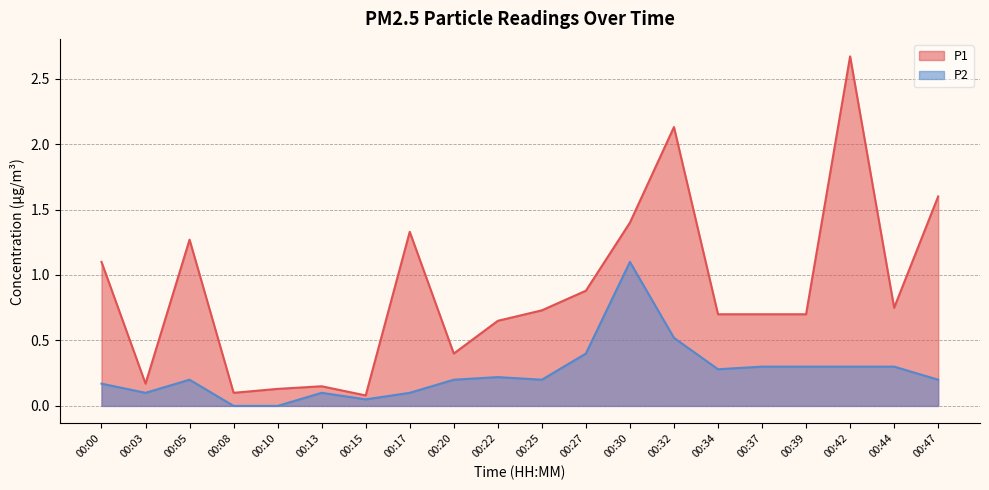

How many data points in P2 are above 0?

18